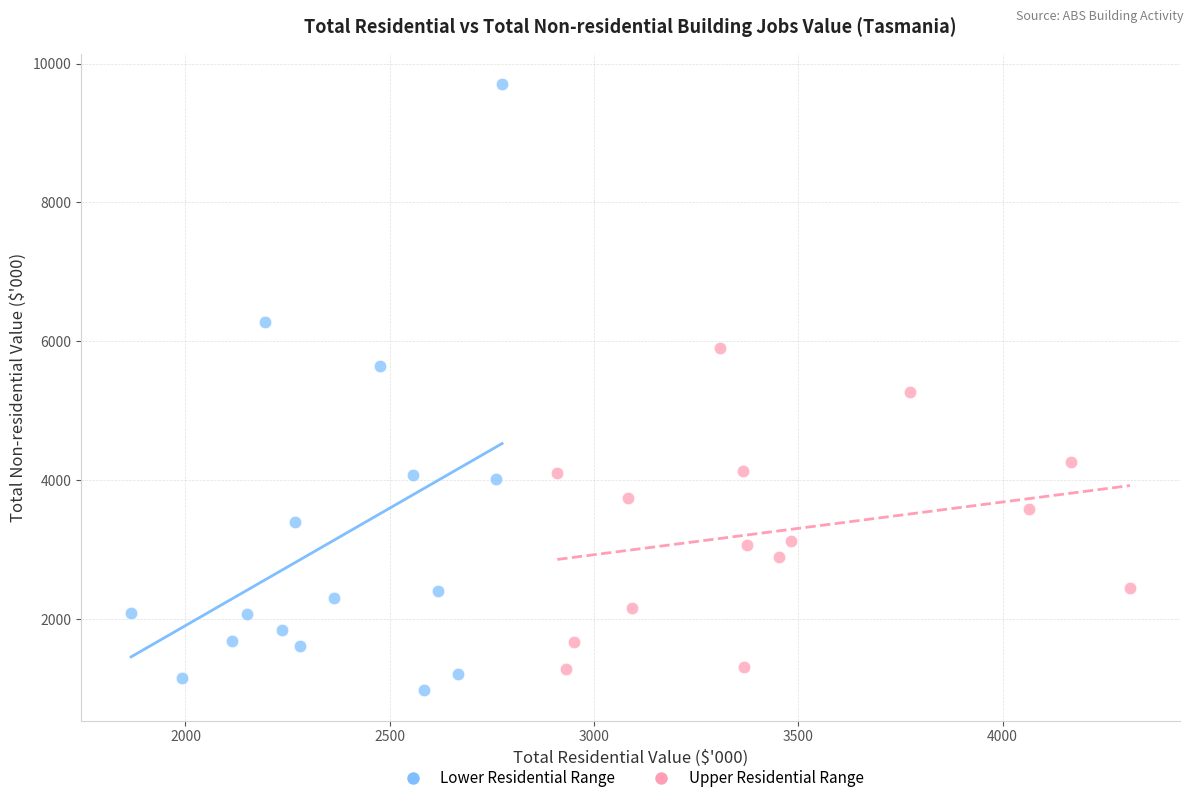

Which series reaches the maximum Y coordinate?

Lower Residential Range